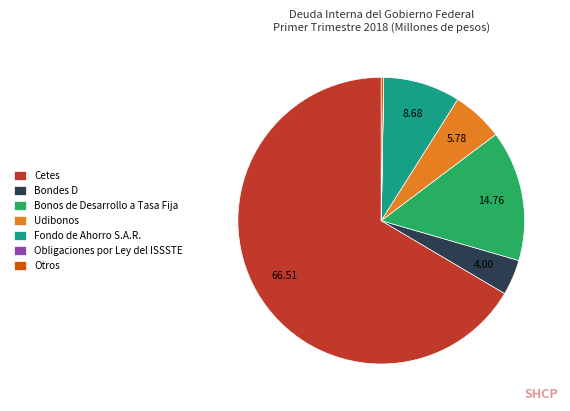

What is the largest slice in the pie chart?

Cetes